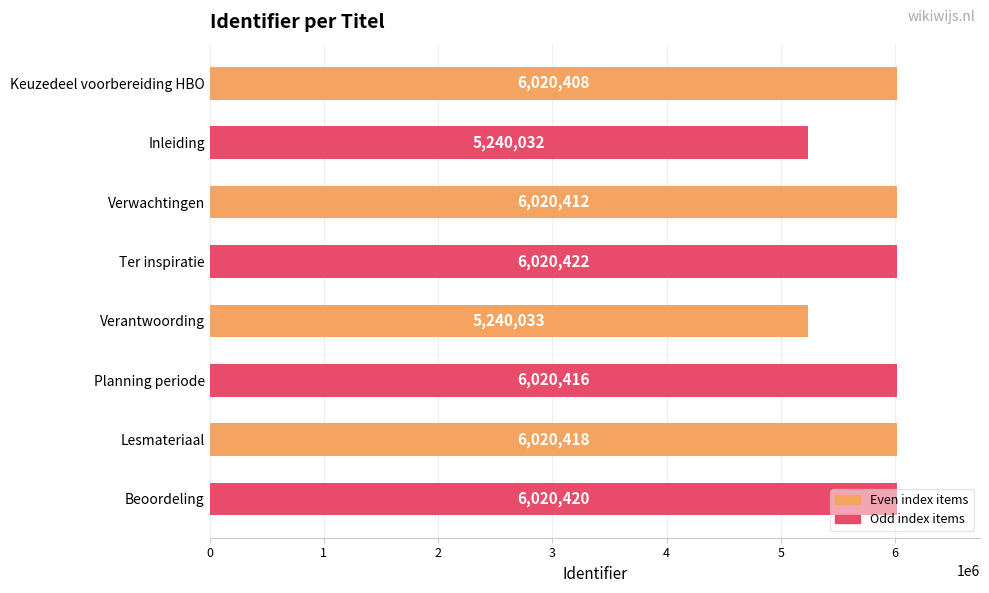

What is the sum of all values?

46602561